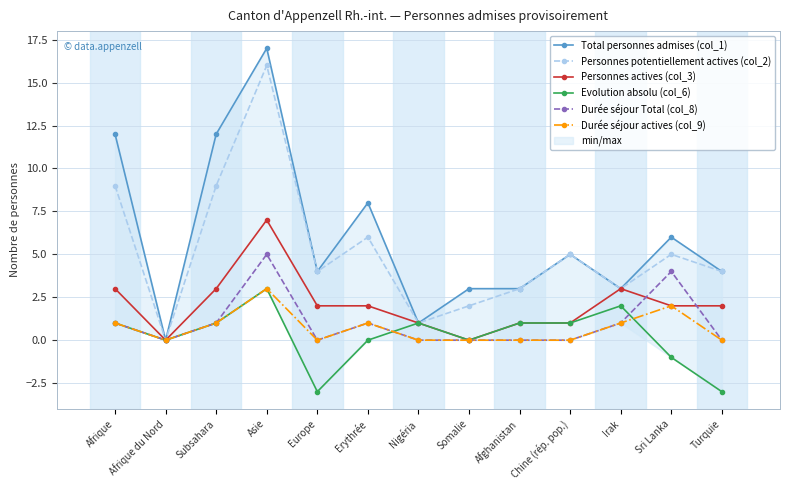

At which category is the sum across all series the highest?

Asie